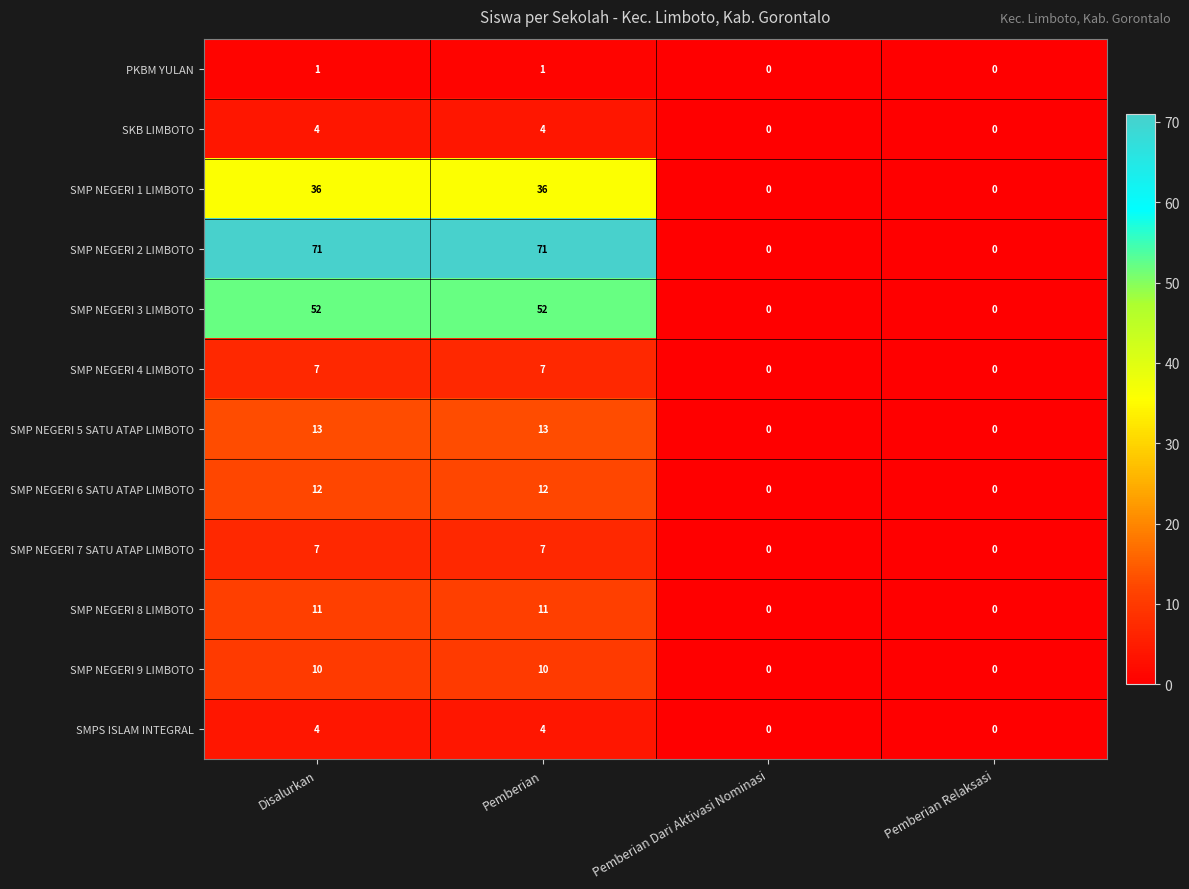

What is the highest value of the SMP NEGERI 8 LIMBOTO series?

11